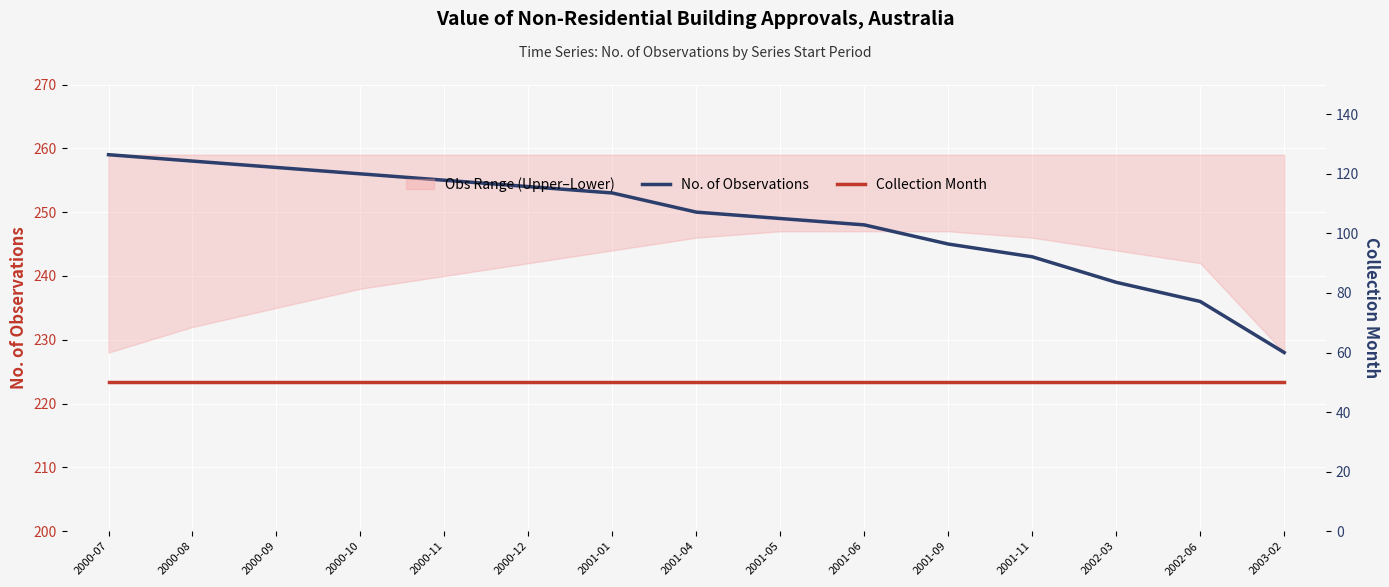

Reading left to right, list all the values displayed in this chart.

No. of Observations: 259	258	257	256	255	254	253	250	249	248	245	243	239	236	228
Collection Month: 50	50	50	50	50	50	50	50	50	50	50	50	50	50	50